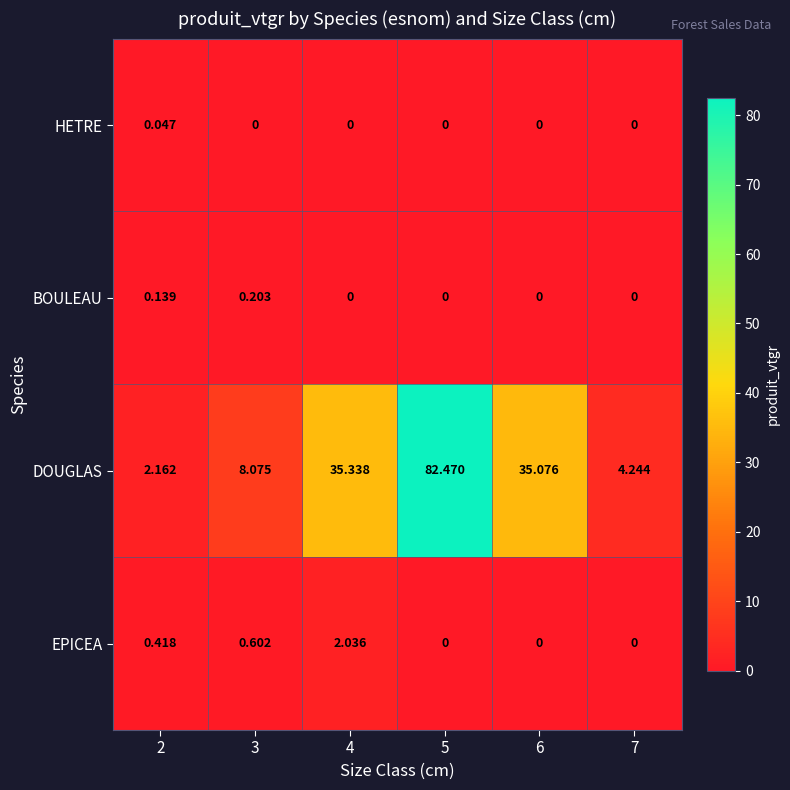

Rank the series by their maximum value, from highest to lowest.

DOUGLAS, EPICEA, BOULEAU, HETRE